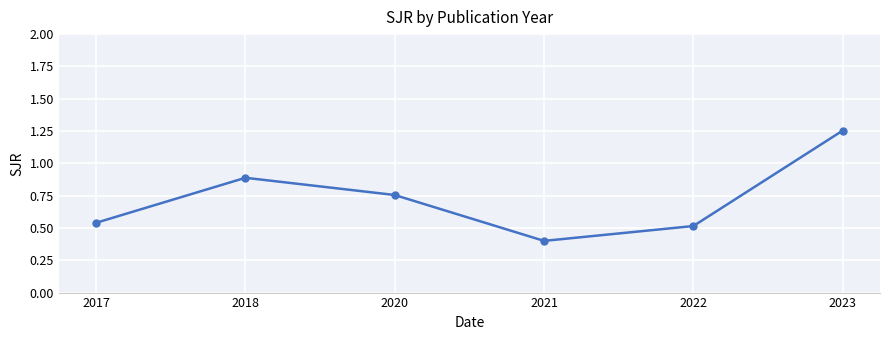

Is it true that the value at 2018 is 0.6?

False